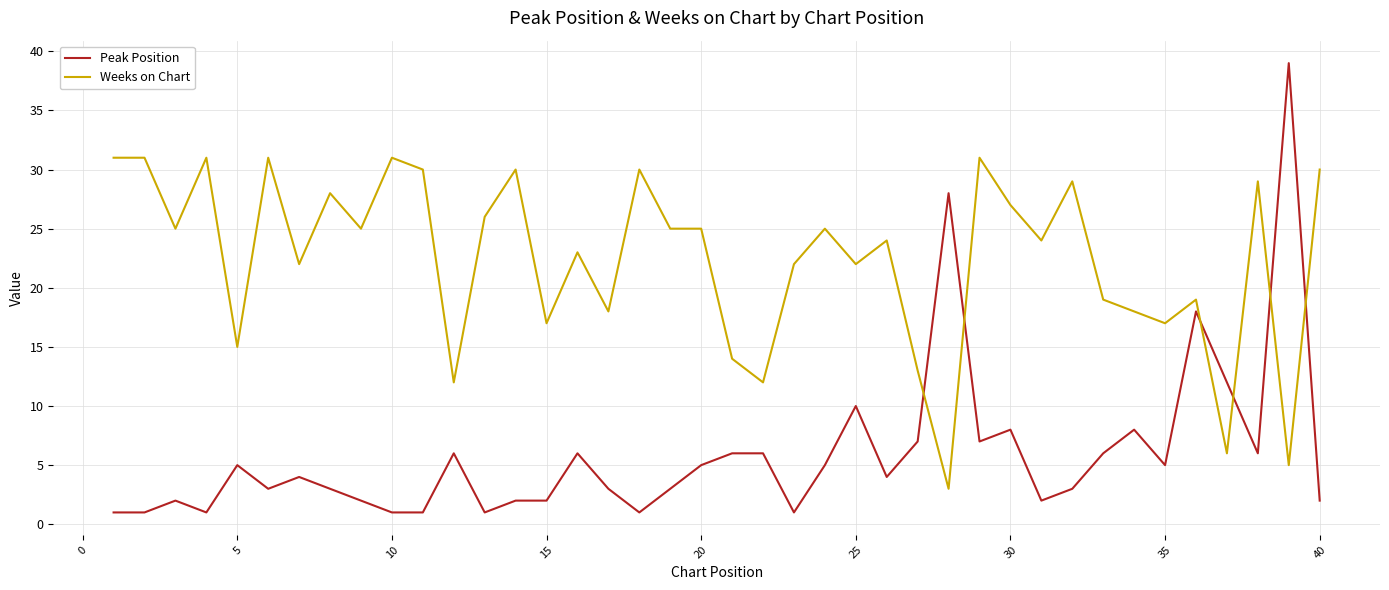

Is this an area chart (filled region under the line)?

No